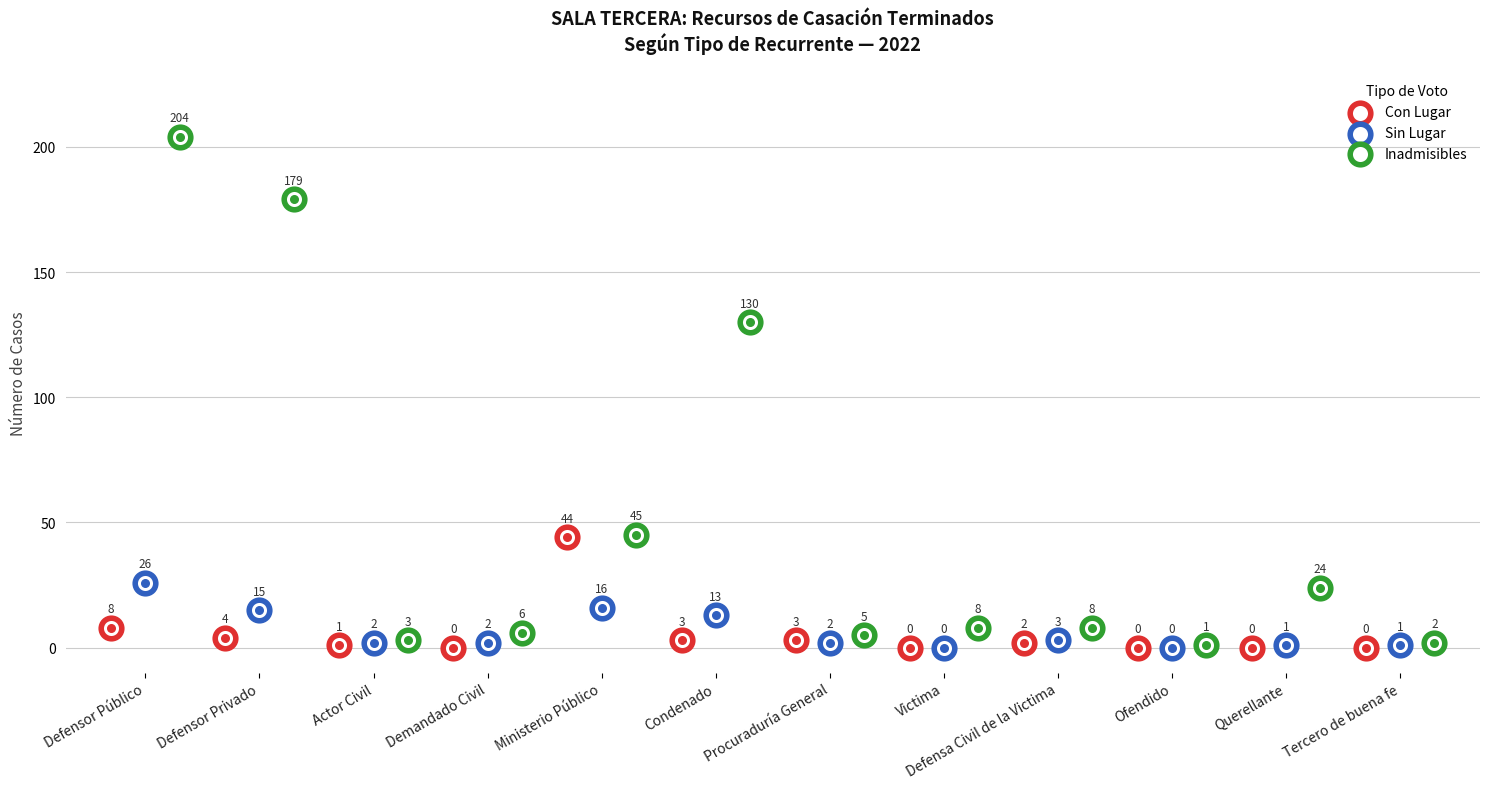

What is the total value across all series at Demandado Civil?

8